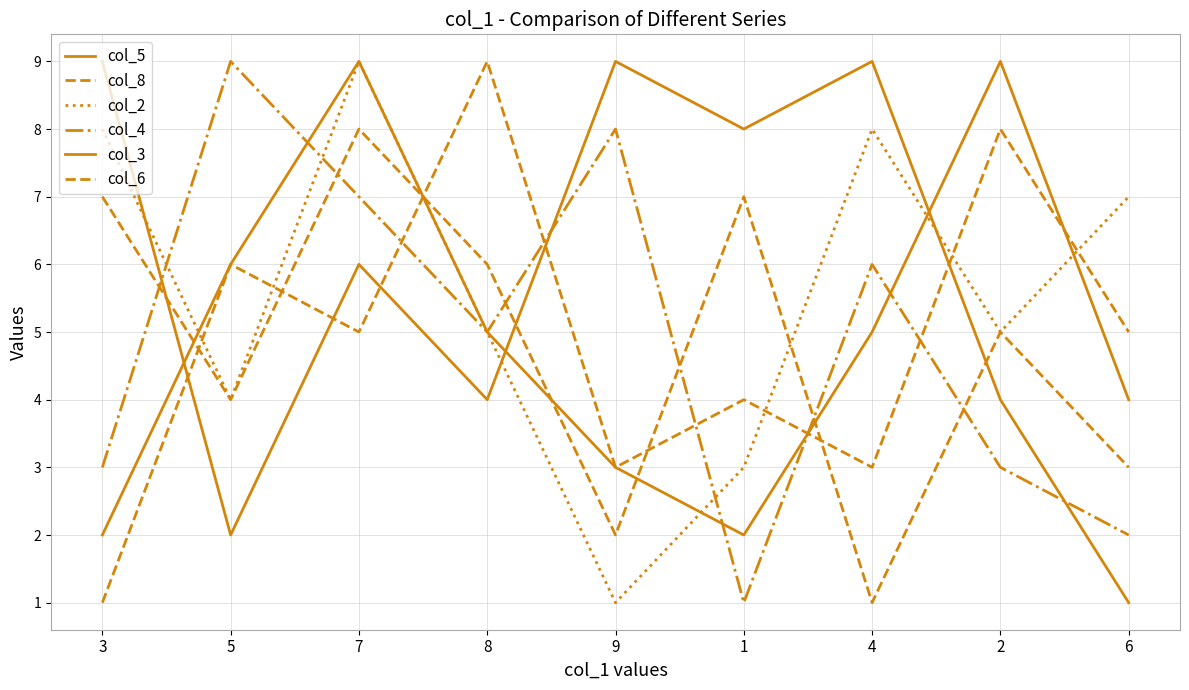

Is this an area chart (filled region under the line)?

No